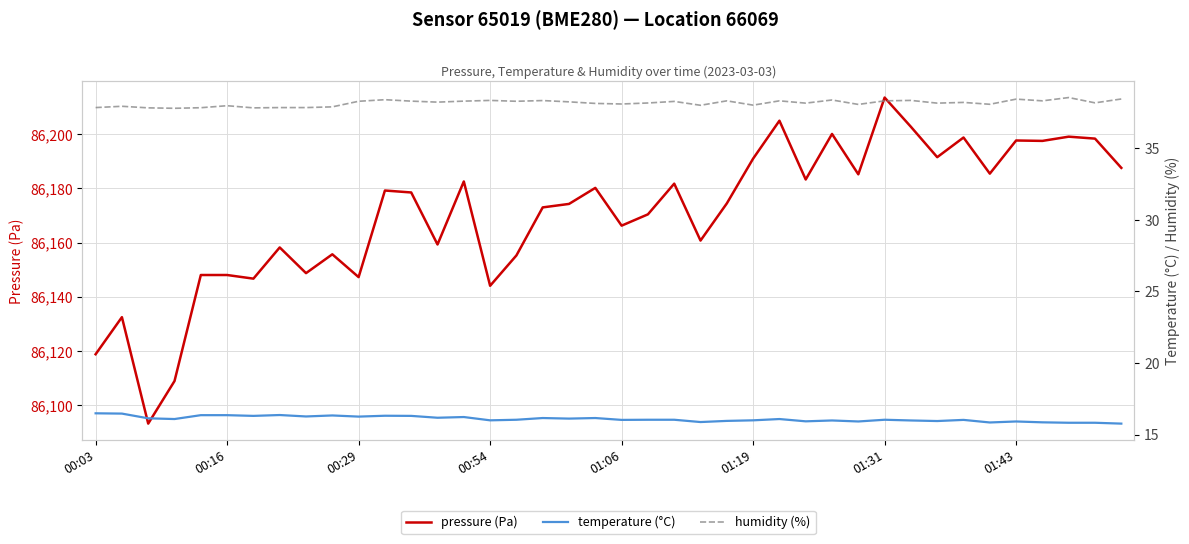

What is the approximate value of humidity (%) at 8?

37.8